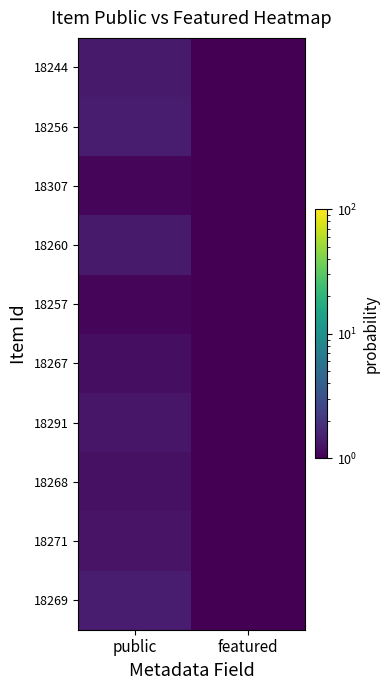

At how many categories does at least one series exceed 0?

2